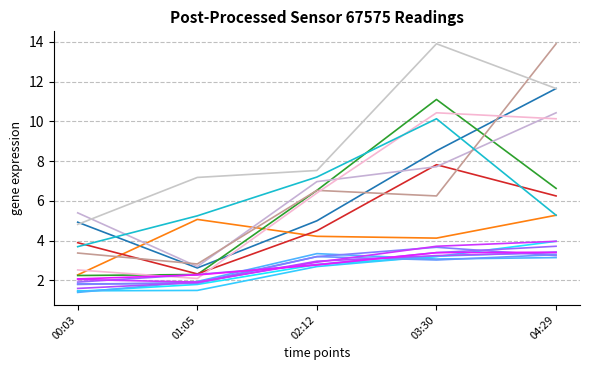

How many lines are shown in the chart?

18